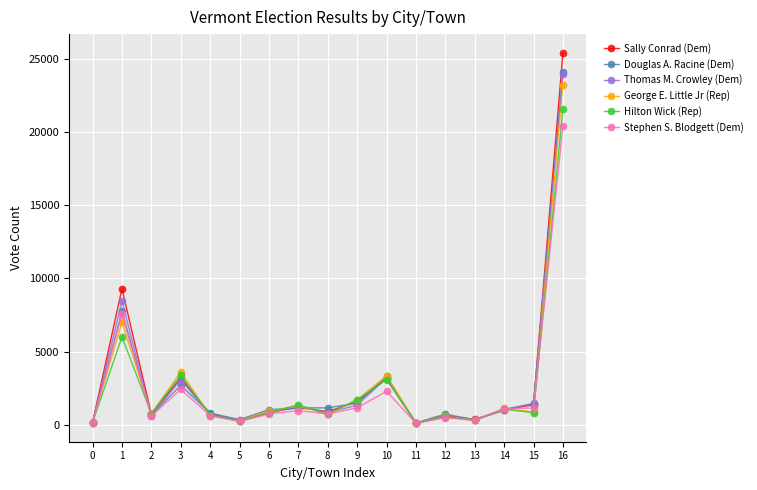

What is the difference between the Stephen S. Blodgett (Dem) values at 8 and 14?

362